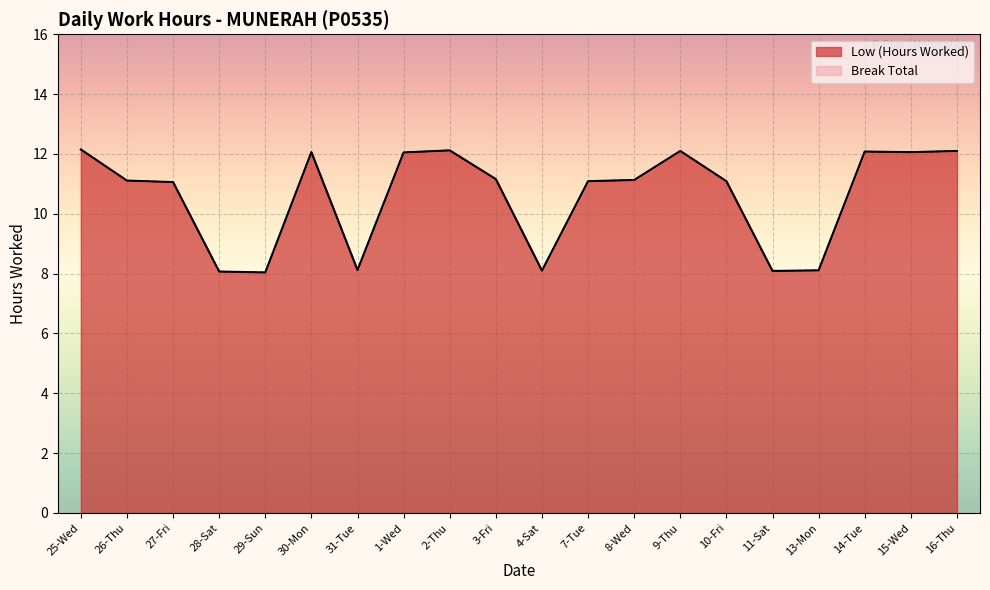

How many values are below 11?

6